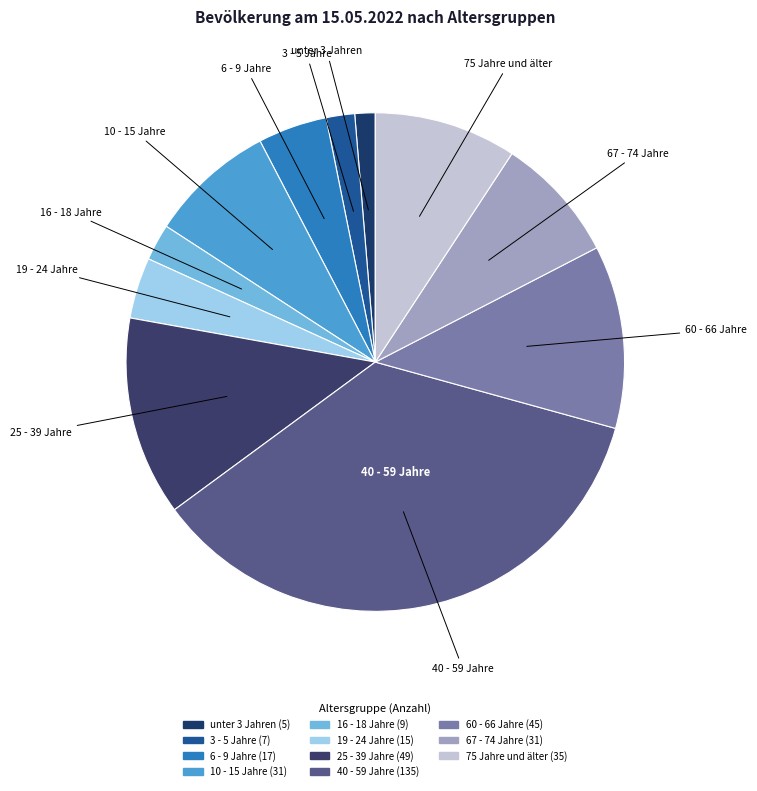

To the nearest percent, what is the combined percentage of 19 - 24 Jahre and unter 3 Jahren?

5%